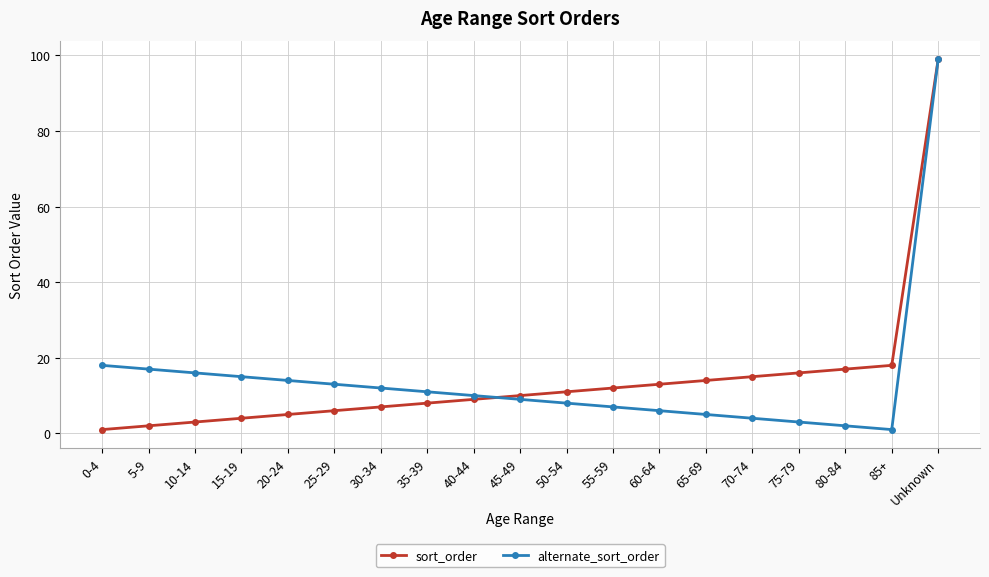

What value does the sort_order series have at 80-84, to the nearest 5?

15